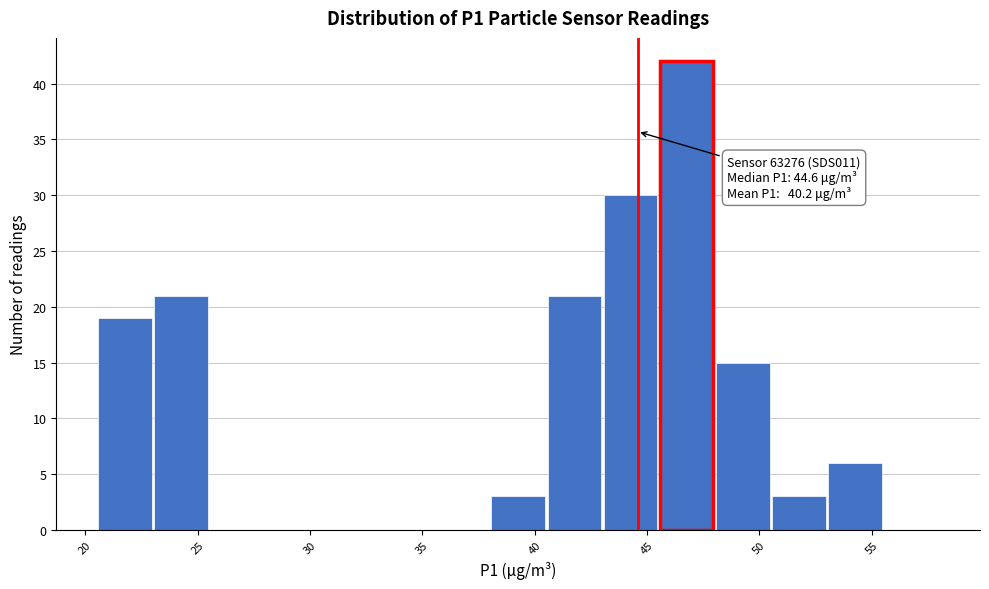

Which range on the x-axis has the tallest bar?

45.5 to 48.0